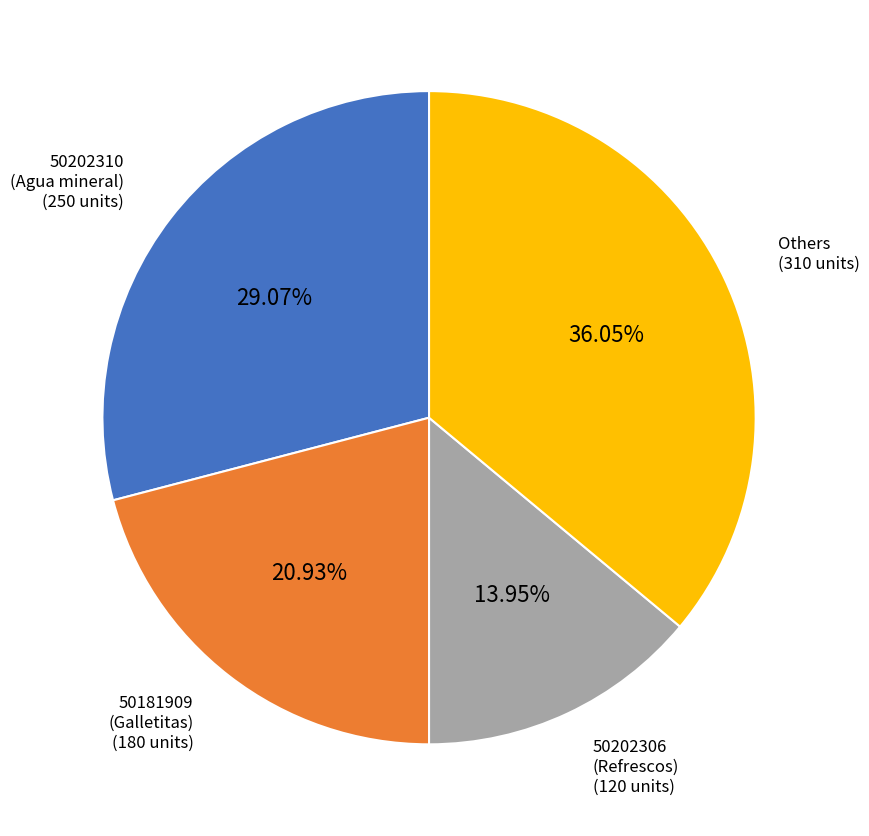

Is there any slice that represents more than half of the pie?

No